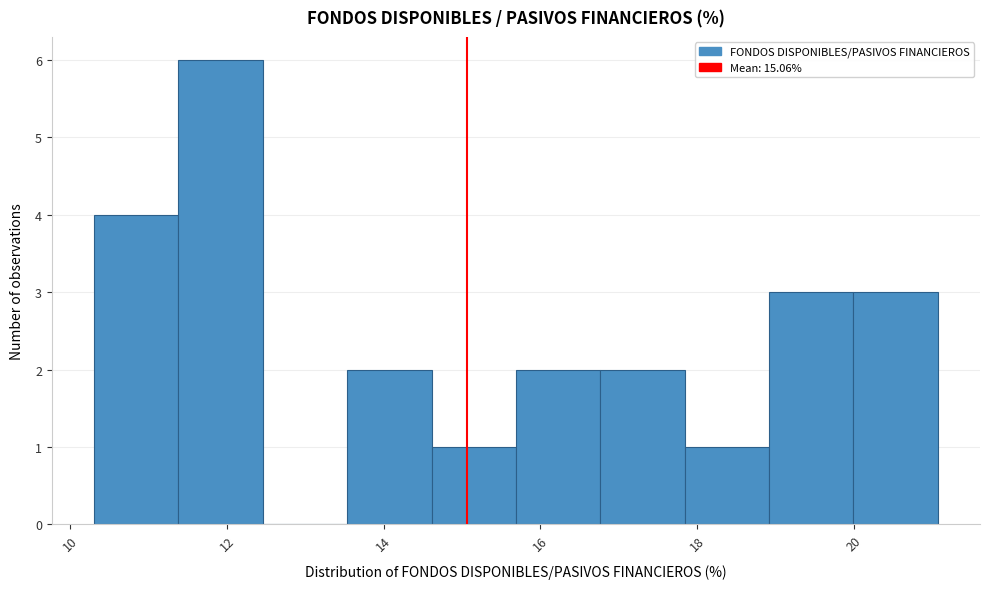

What is the height of the bar covering 11.4 to 12.4 on the x-axis? Neither the bar edges nor the heights are printed on the chart, so give them approximately, as read against the axes.

6